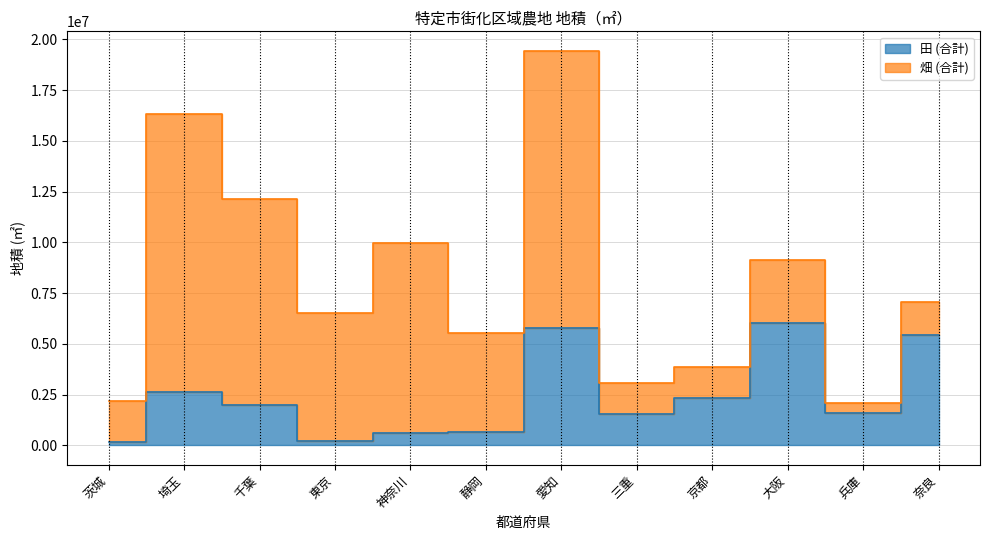

Rank the categories by value from lowest to highest.

茨城, 東京, 神奈川, 静岡, 三重, 兵庫, 千葉, 京都, 埼玉, 奈良, 愛知, 大阪